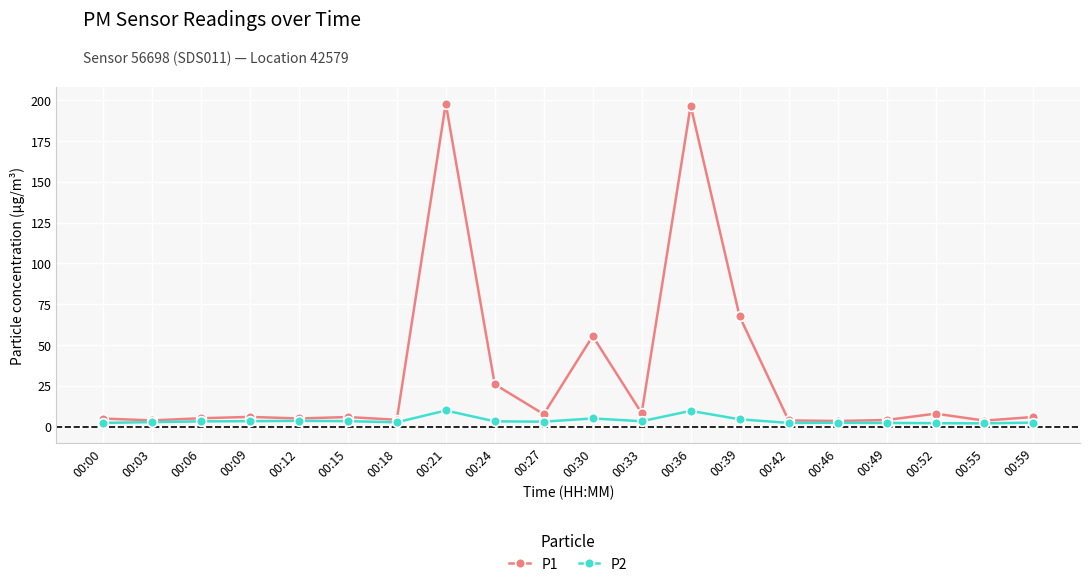

True or false: P1 has a value of 6.0 at 00:09.

True